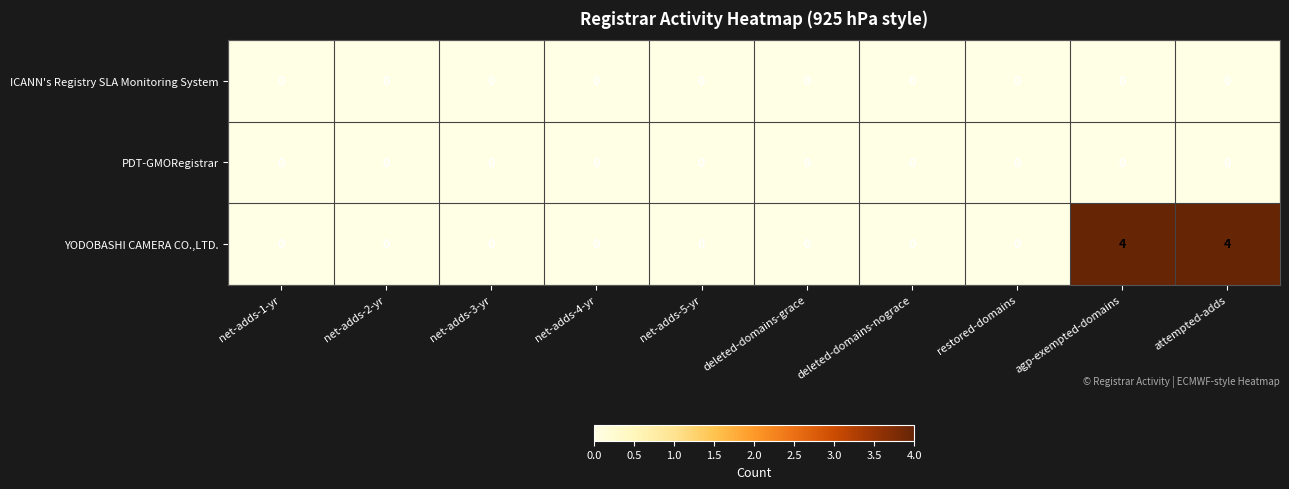

Reading left to right, extract all data points from this chart.

ICANN's Registry SLA Monitoring System: 0	0	0	0	0	0	0	0	0	0
PDT-GMORegistrar: 0	0	0	0	0	0	0	0	0	0
YODOBASHI CAMERA CO.,LTD.: 0	0	0	0	0	0	0	0	4	4